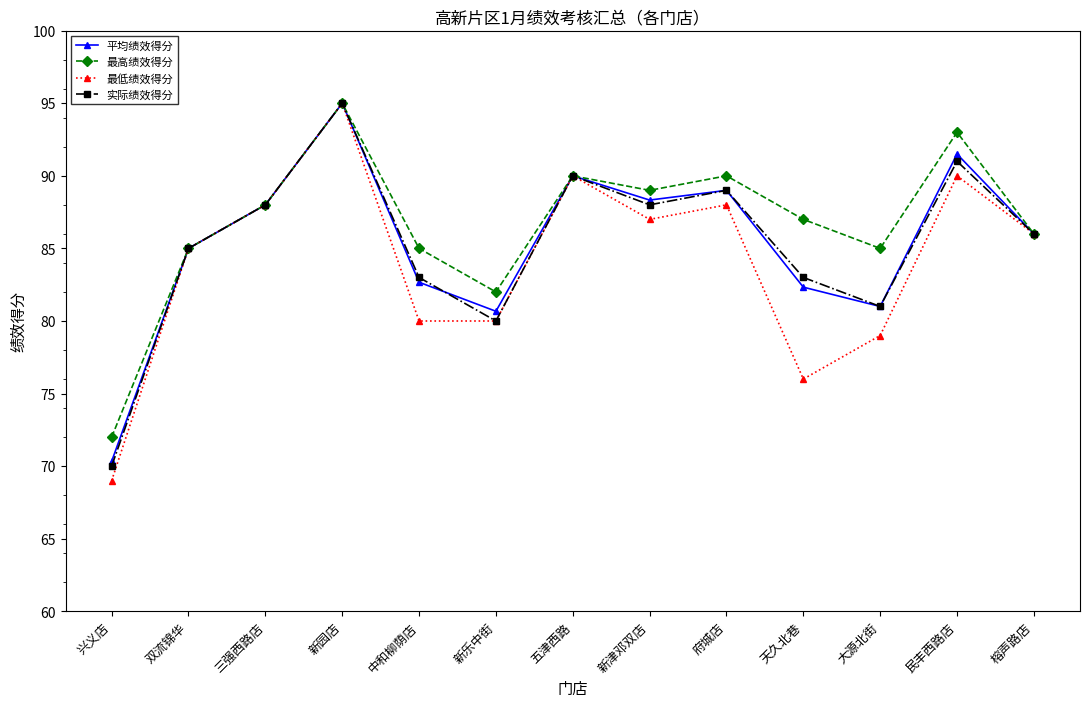

How many data points does each series have?

13